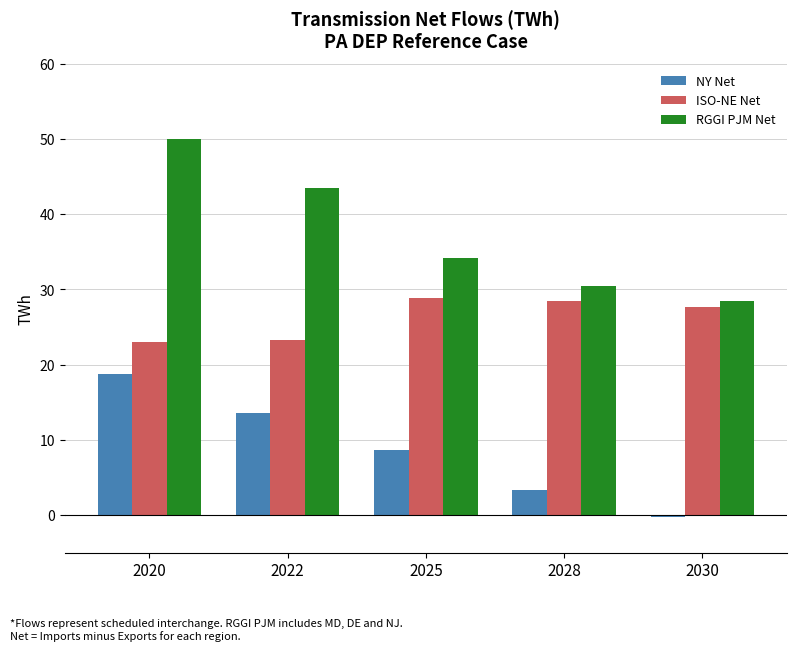

What is the spread (max minus min) of values at 2020?

31.3